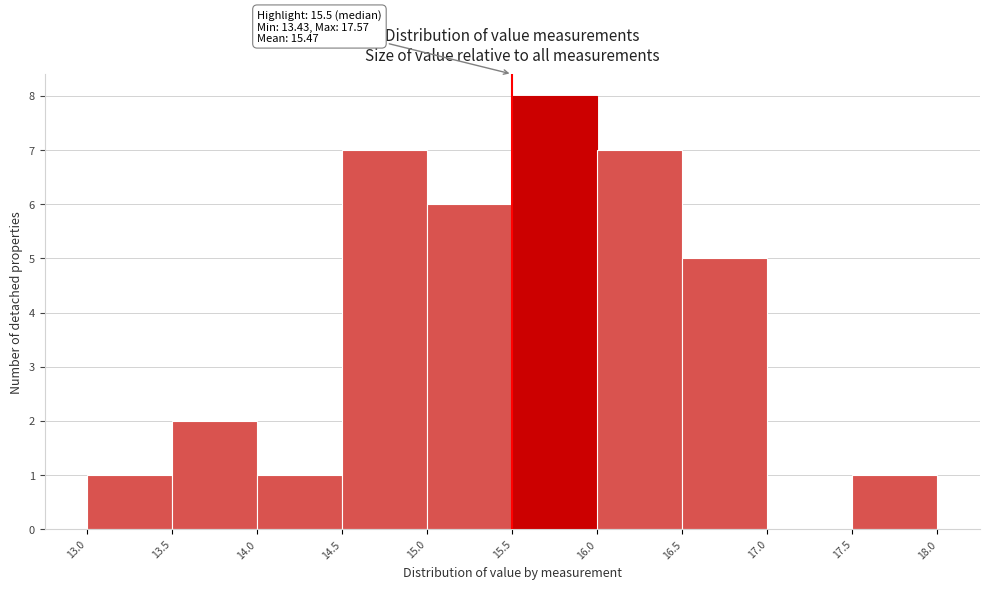

Over which range of the x-axis is the bar tallest?

15.5 to 16.0